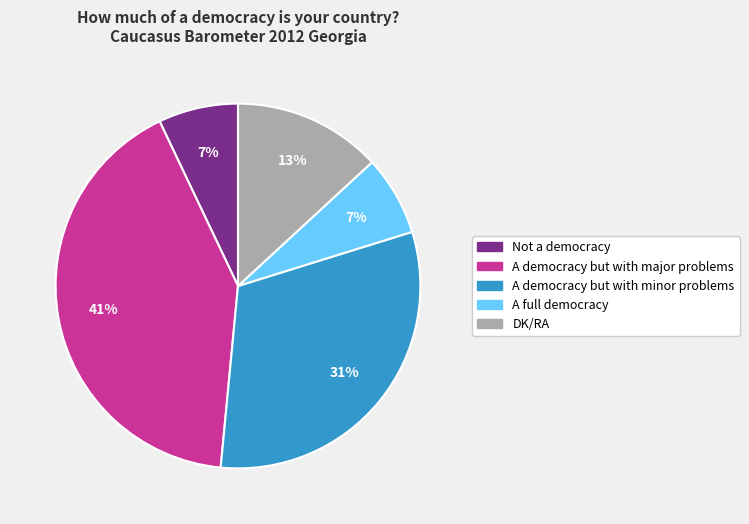

Count the number of slices in the pie.

5